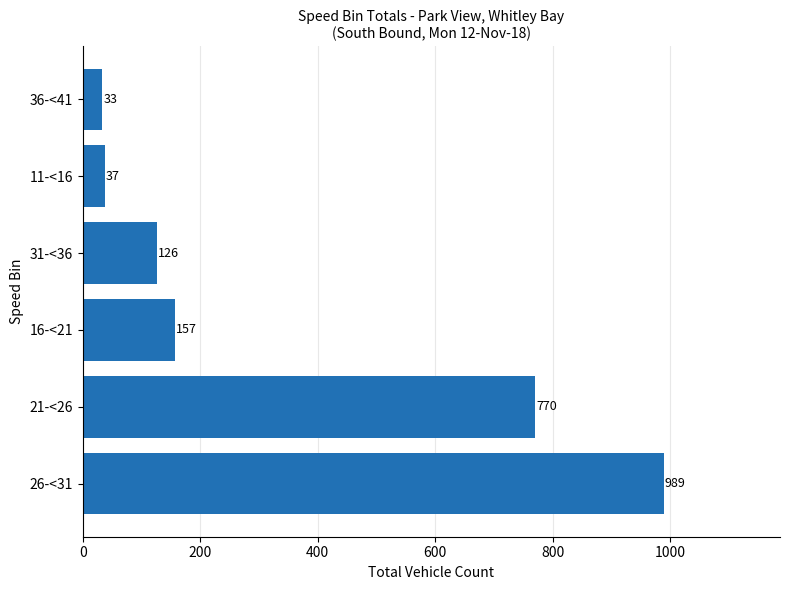

Reading bottom to top, extract all data points from this chart.

26-<31=989	21-<26=770	16-<21=157	31-<36=126	11-<16=37	36-<41=33